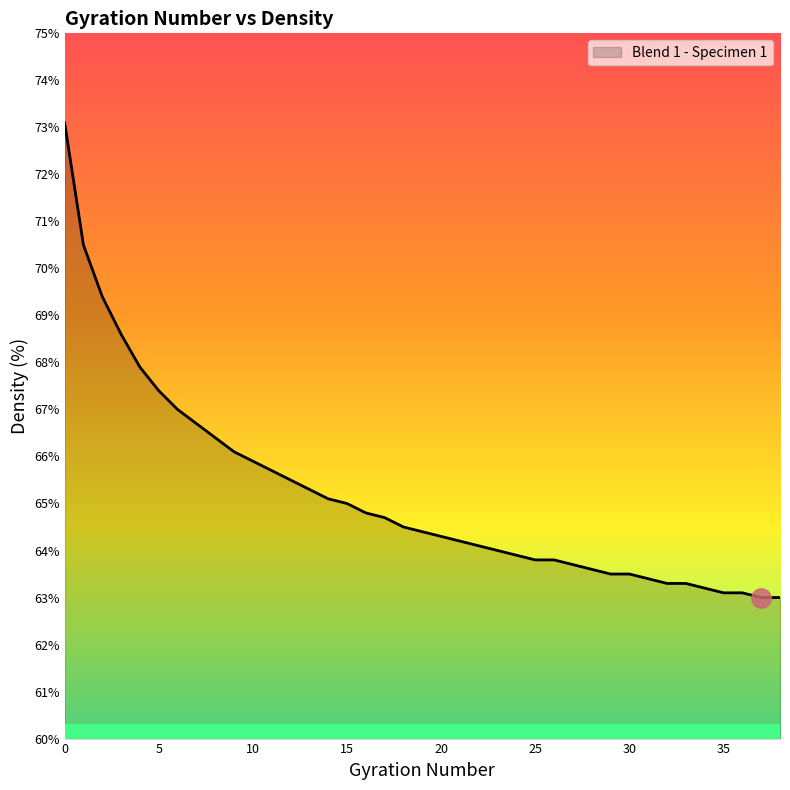

What is the smallest value displayed?

63.0